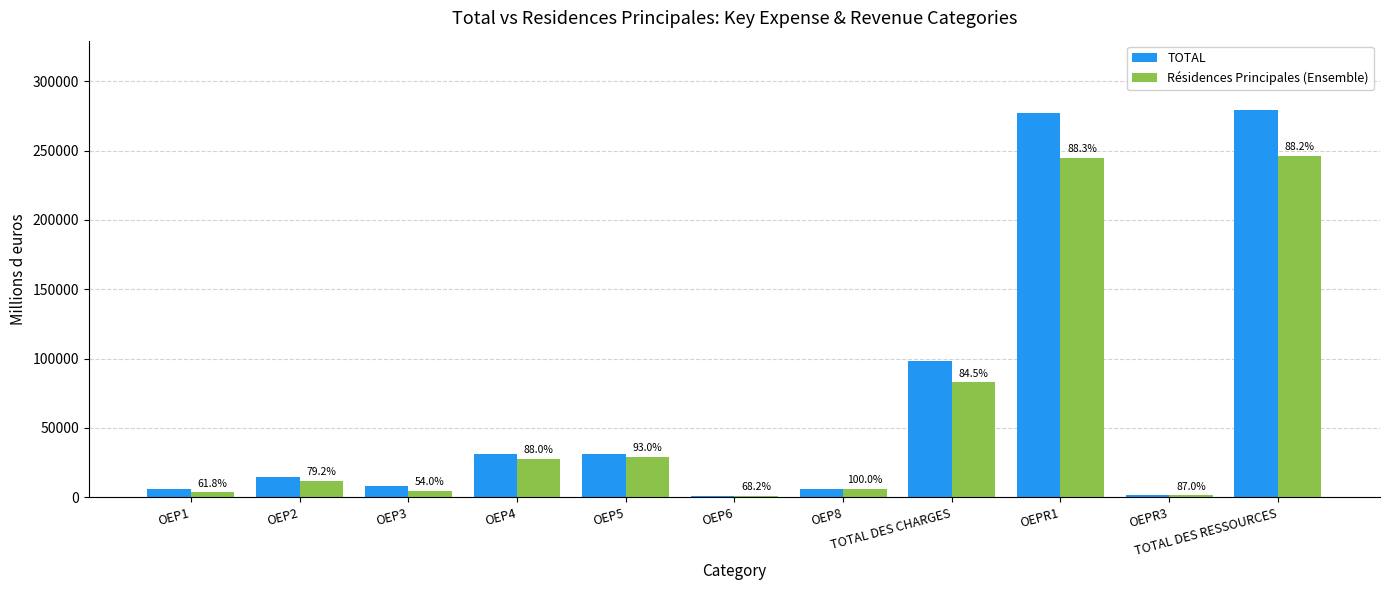

How many groups of bars are there?

11